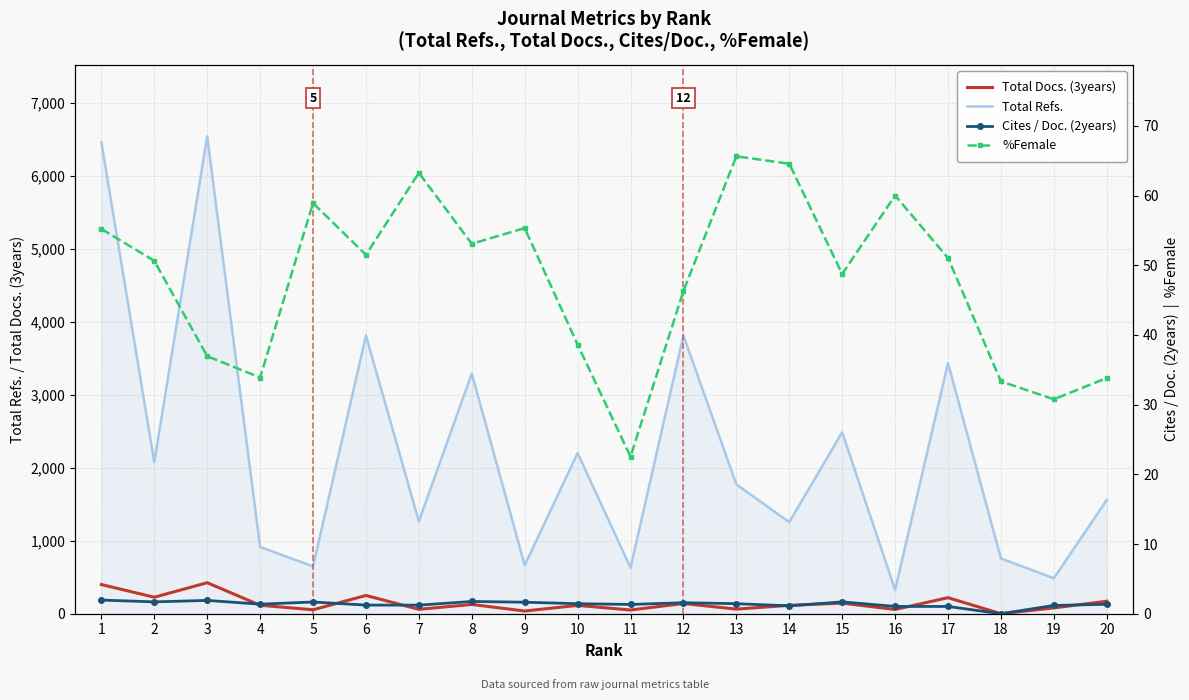

How many positive values does the Cites / Doc. (2years) series have?

19